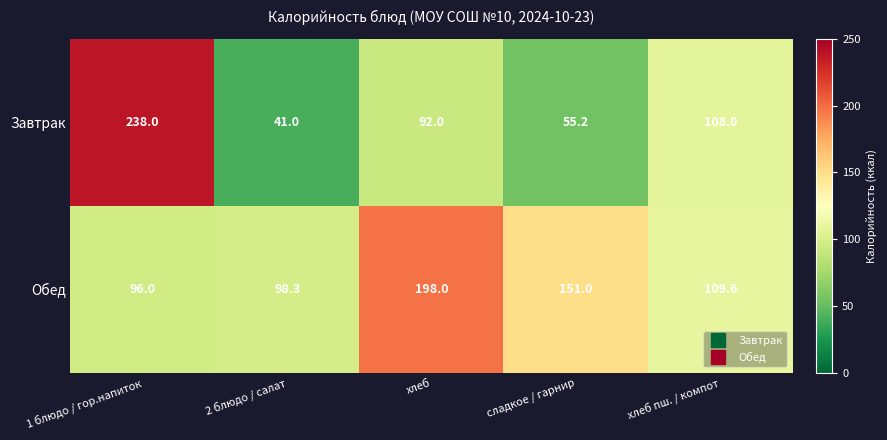

Reading left to right, transcribe all the data shown in this chart.

Завтрак: 1 блюдо / гор.напиток=238.0	2 блюдо / салат=41.0	хлеб=92.0	сладкое / гарнир=55.2	хлеб пш. / компот=108.0
Обед: 1 блюдо / гор.напиток=96.0	2 блюдо / салат=98.3	хлеб=198.0	сладкое / гарнир=151.0	хлеб пш. / компот=109.6